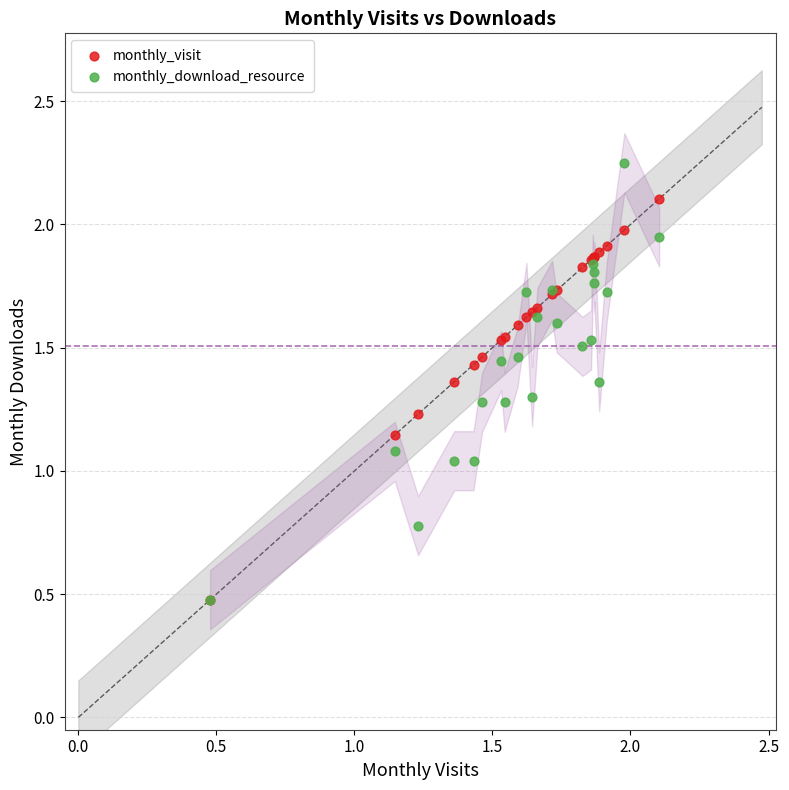

What are all the series names shown in the legend?

monthly_visit, monthly_download_resource